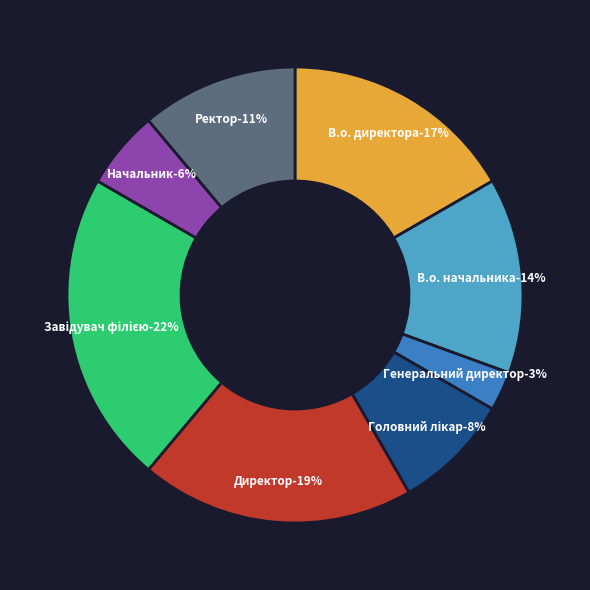

Which slice is the smallest?

Генеральний директор